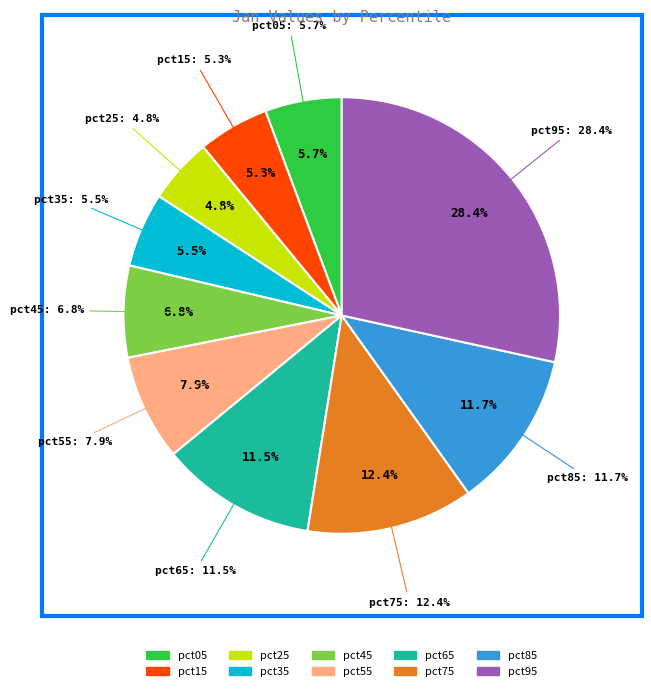

How many slices are in this pie chart?

10